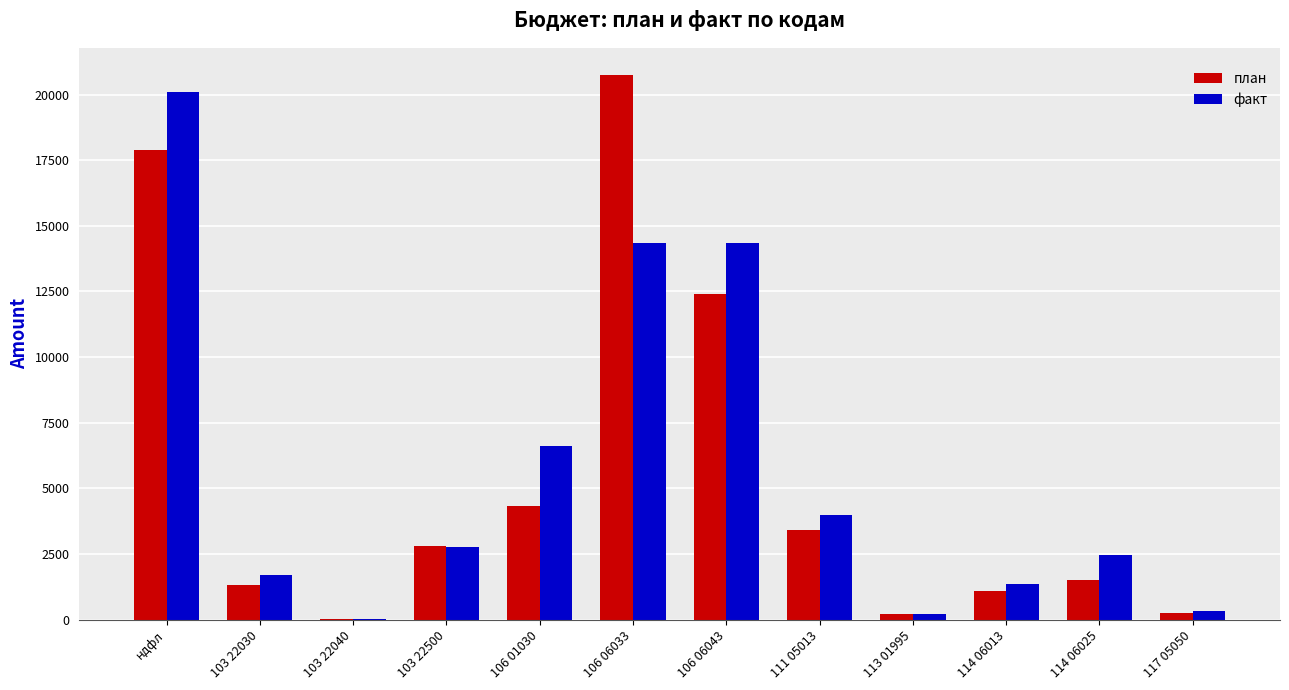

Are the bars grouped side by side (vs. stacked)?

Yes